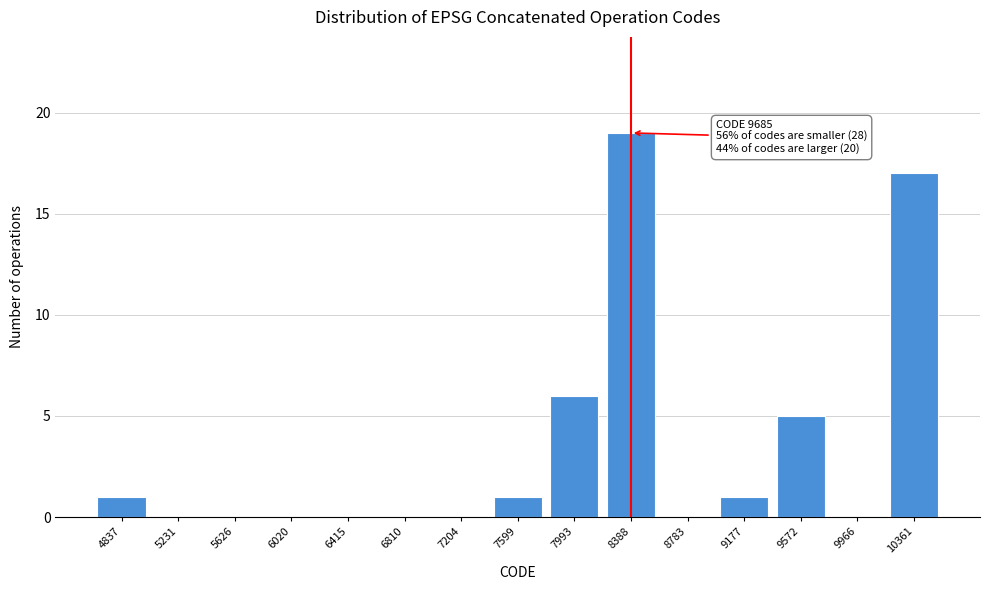

True or false: the data shows 25 at 10361.

False